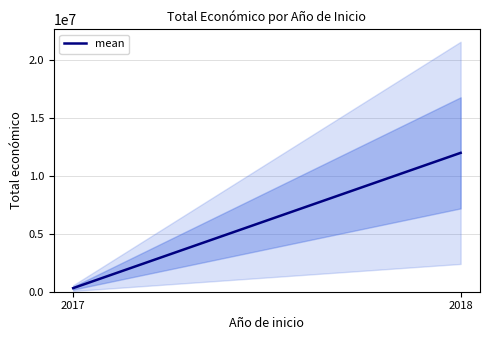

The value at 2018 is 16035904. True or false?

False